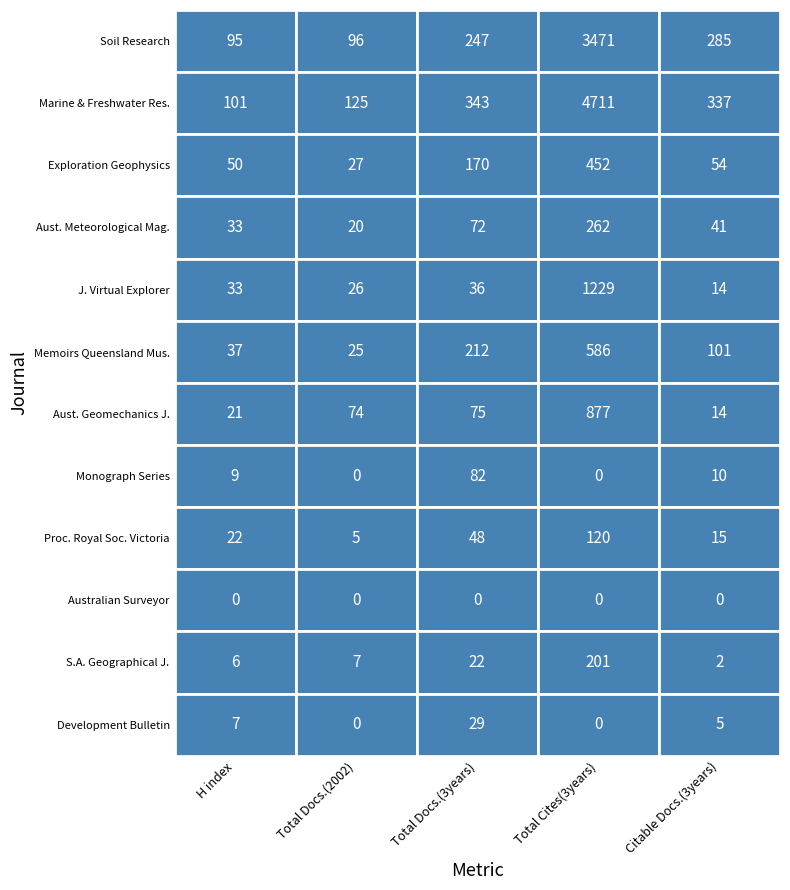

What is the total value across all series at 4?

878